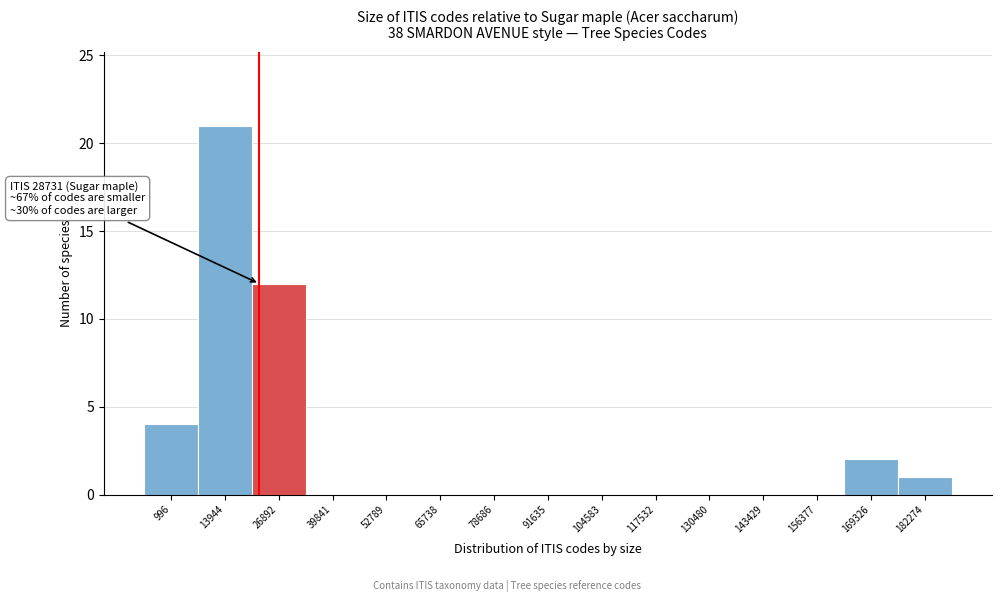

Reading left to right, transcribe all the data shown in this chart.

996=4	13944=21	26892=12	39841=0	52789=0	65738=0	78686=0	91635=0	104583=0	117532=0	130480=0	143429=0	156377=0	169326=2	182274=1